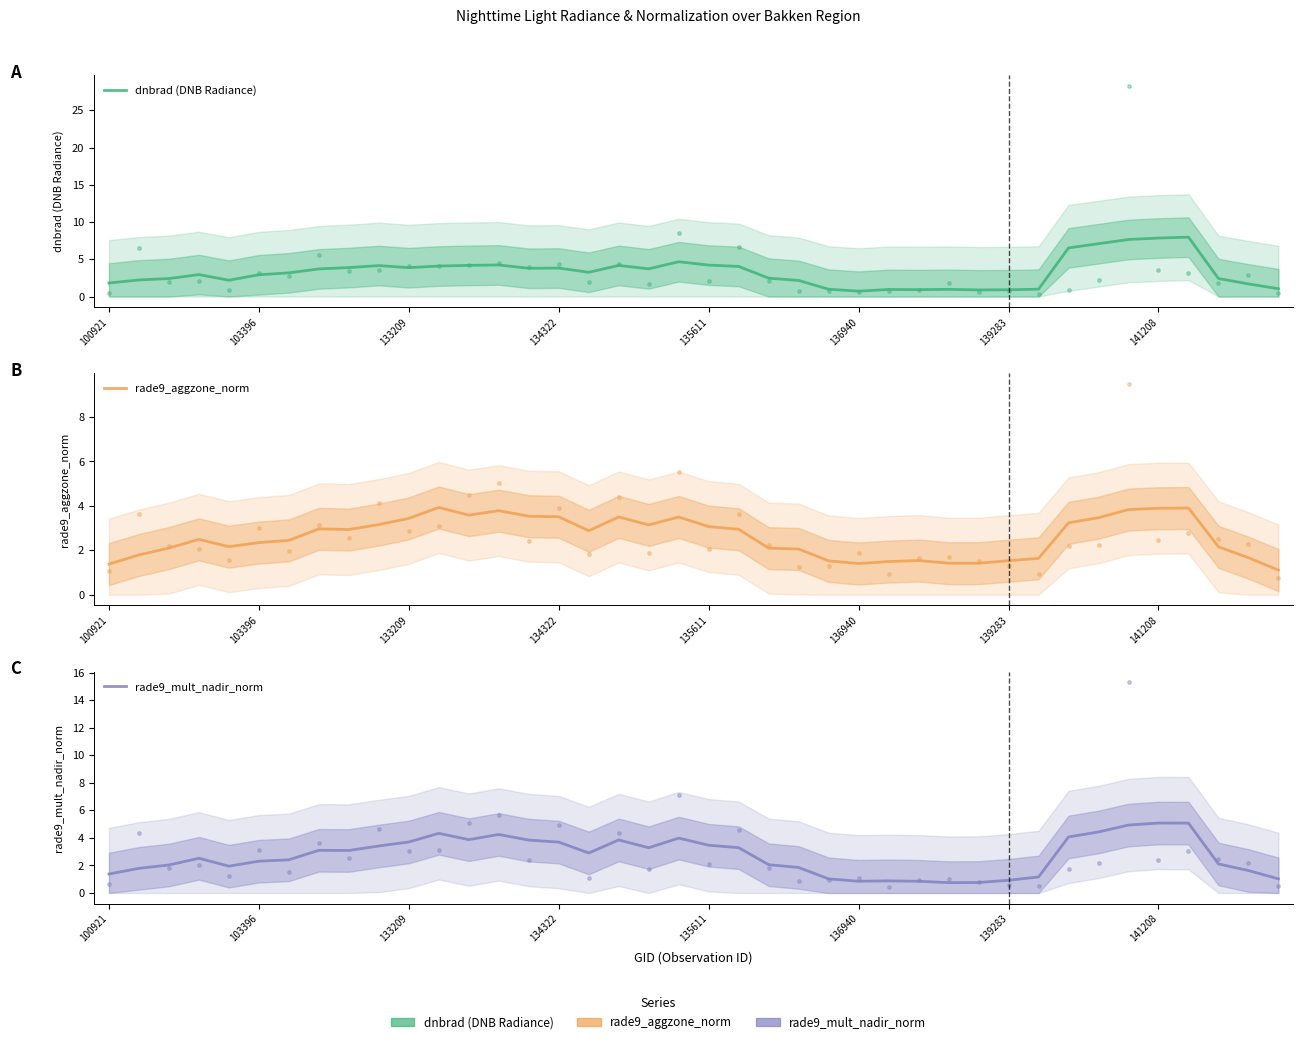

What is the sum of the rade9_aggzone_norm values at 139283 and 17?

6.0